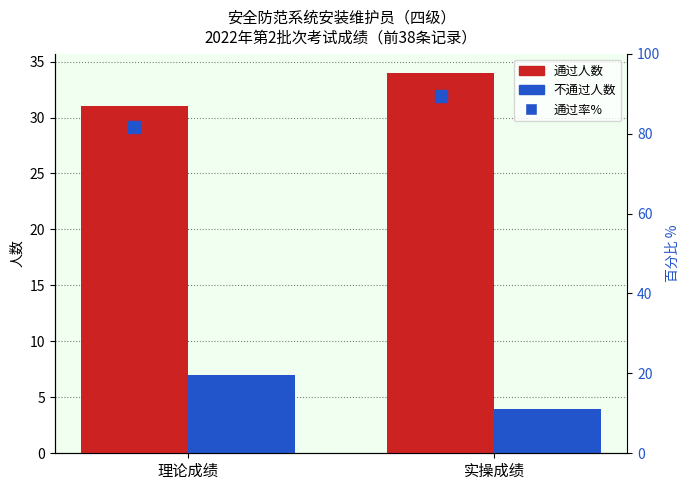

The value of 不通过 at 理论成绩 is 10. True or false?

False